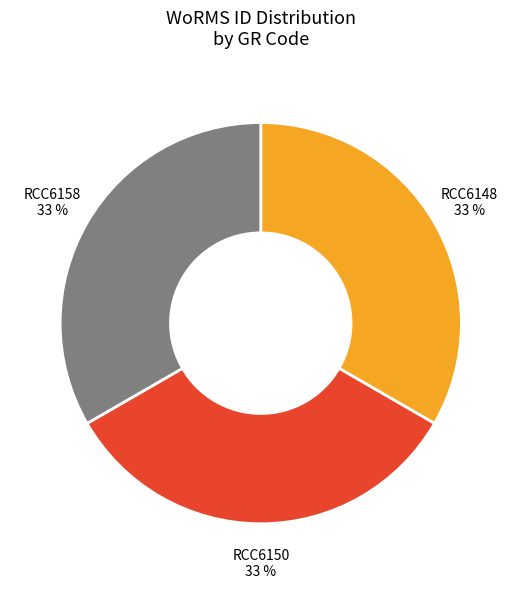

Is there any slice that represents more than half of the pie?

No